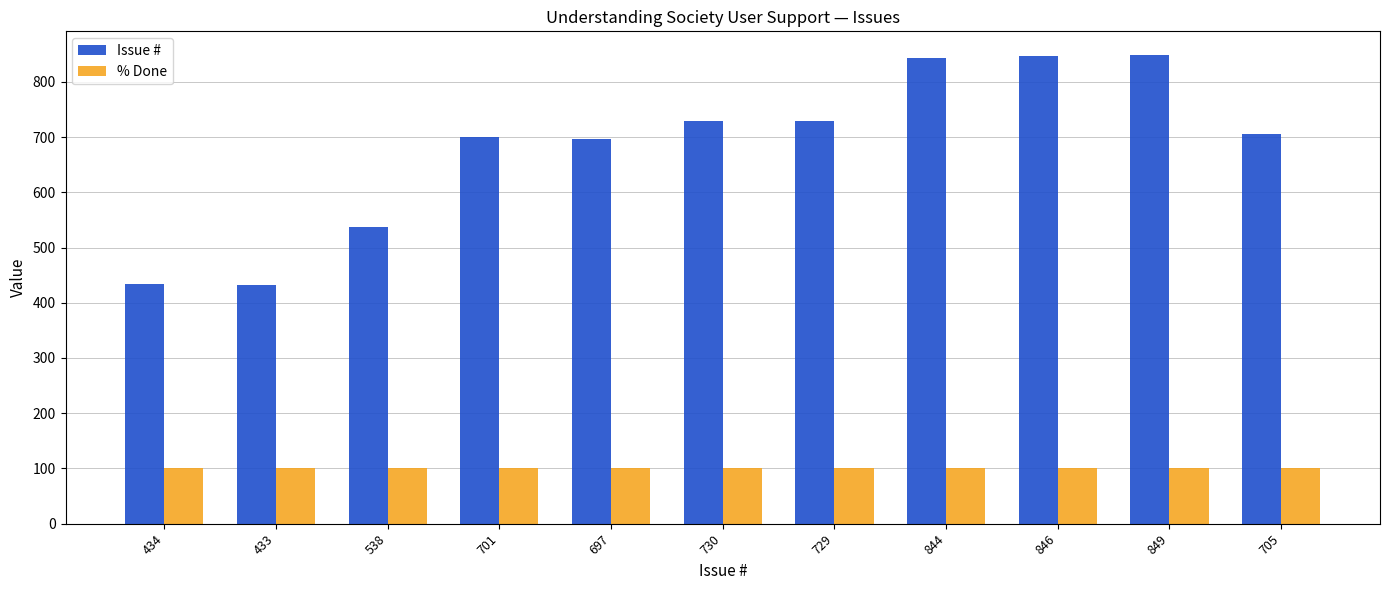

At how many categories does at least one series exceed 142?

11